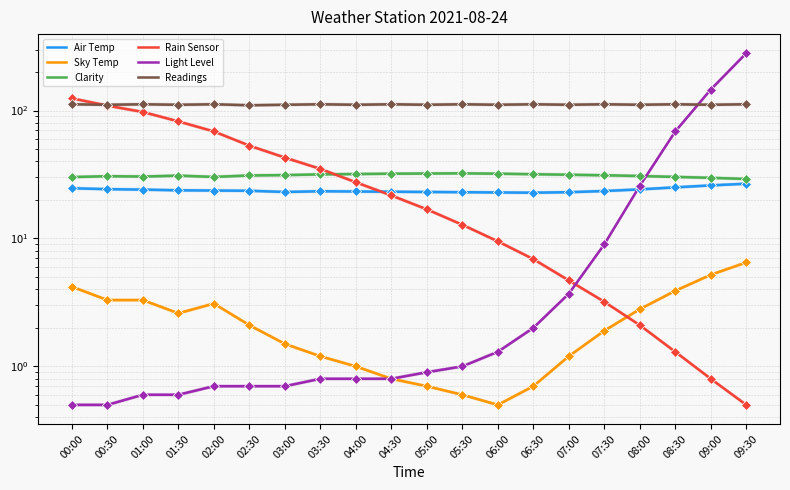

What is the label of the 10th point from the right?

05:00